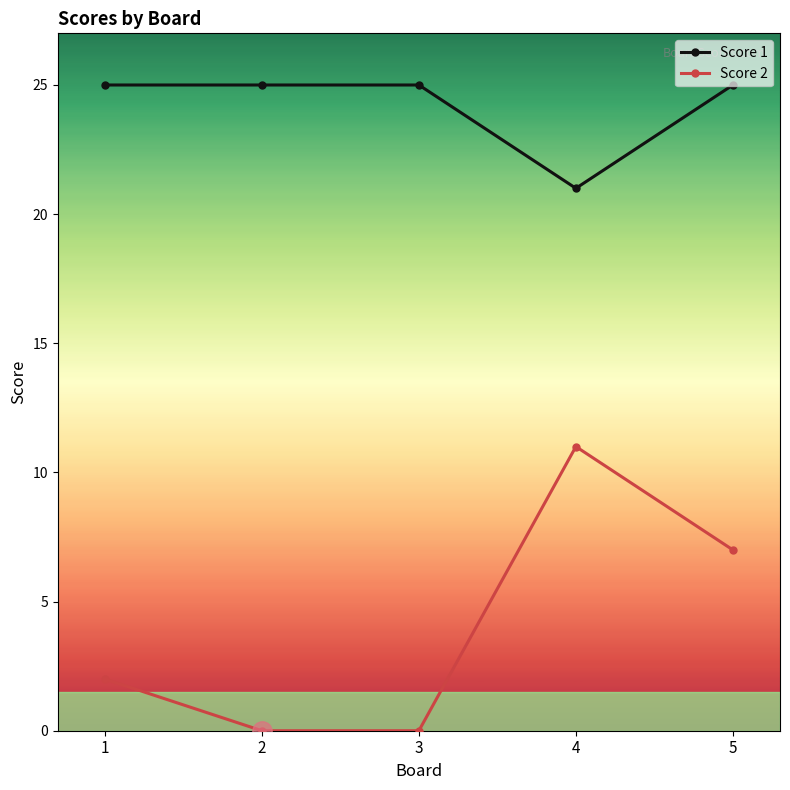

What is the greatest value displayed?

25